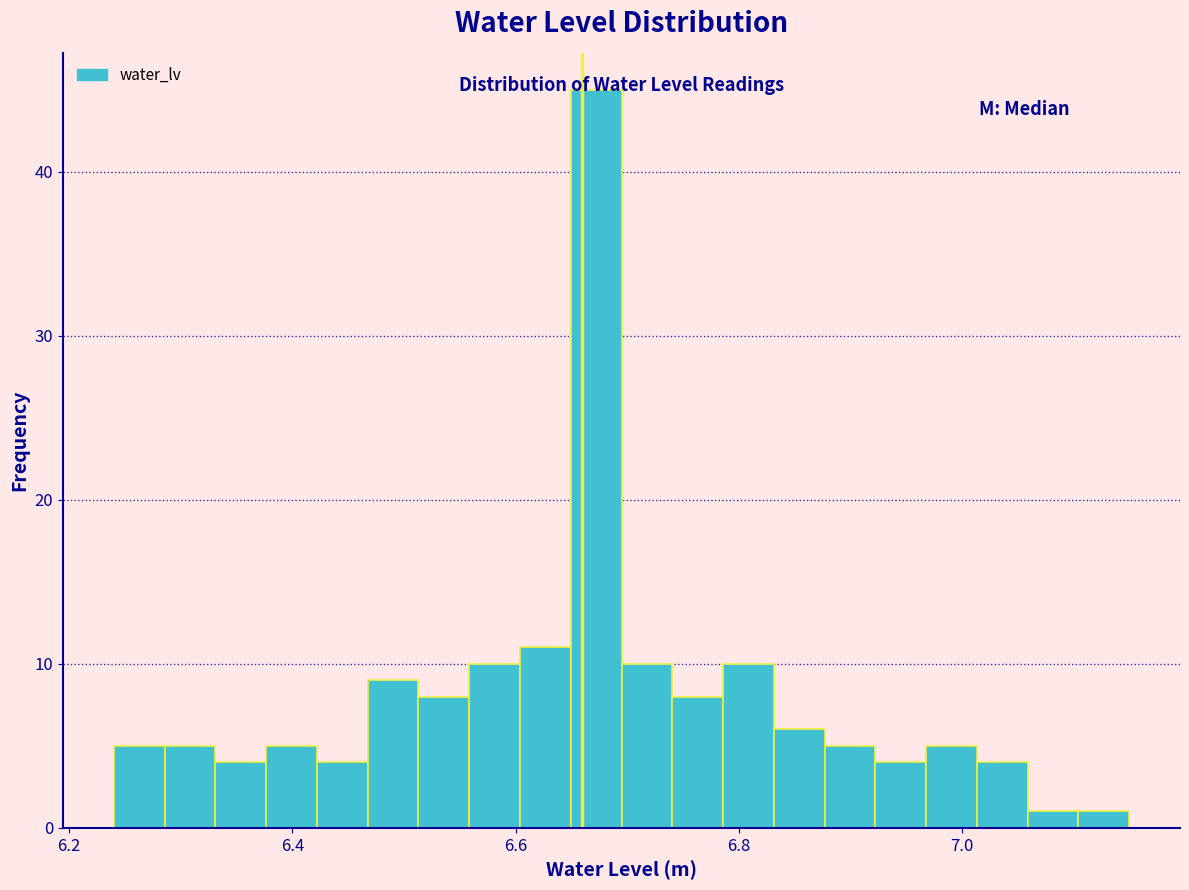

Read against the x-axis, roughly where is the centre of the tallest bar?

6.68